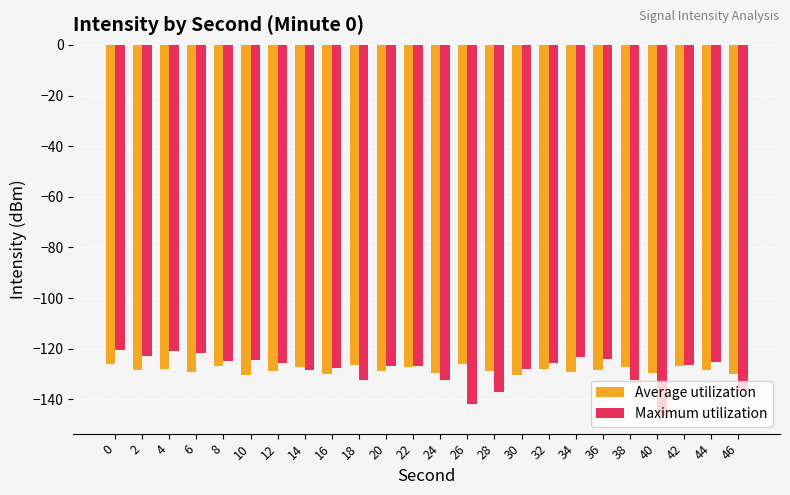

Which series changed the most between 16 and 40?

Maximum utilization